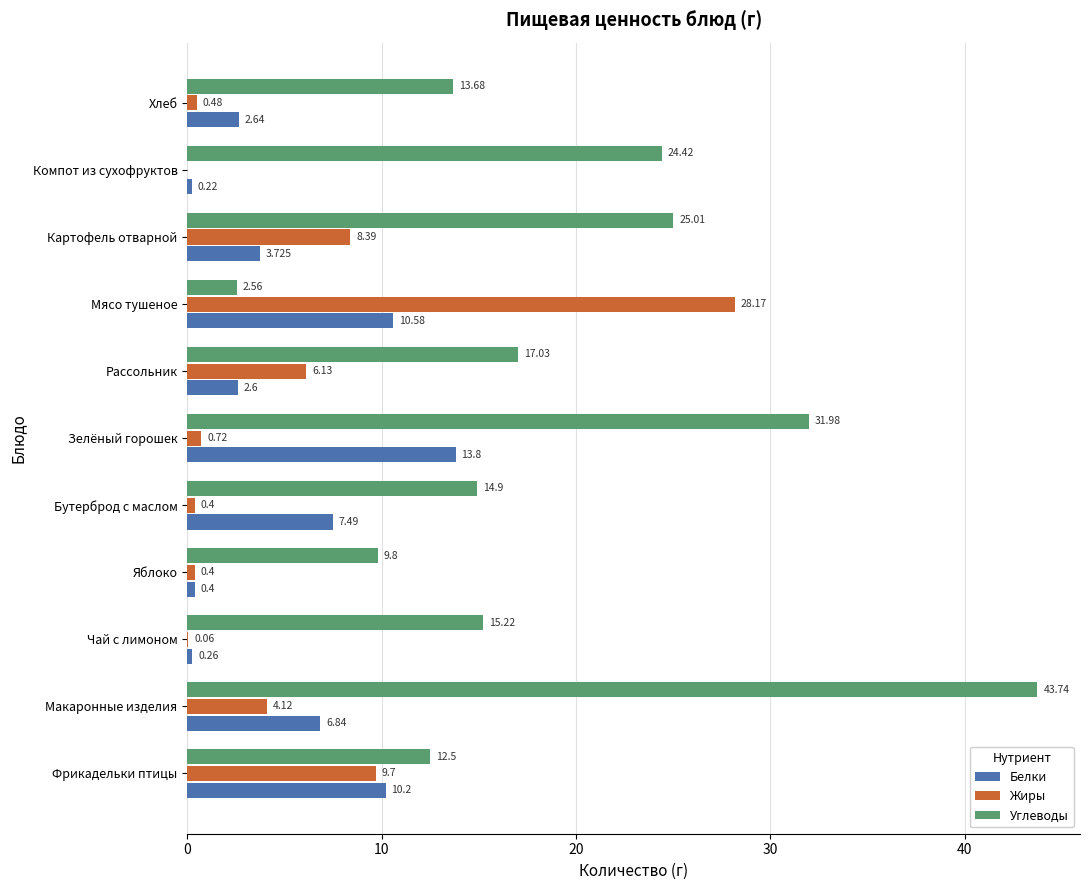

Which label corresponds to the largest value in the chart?

Макаронные изделия